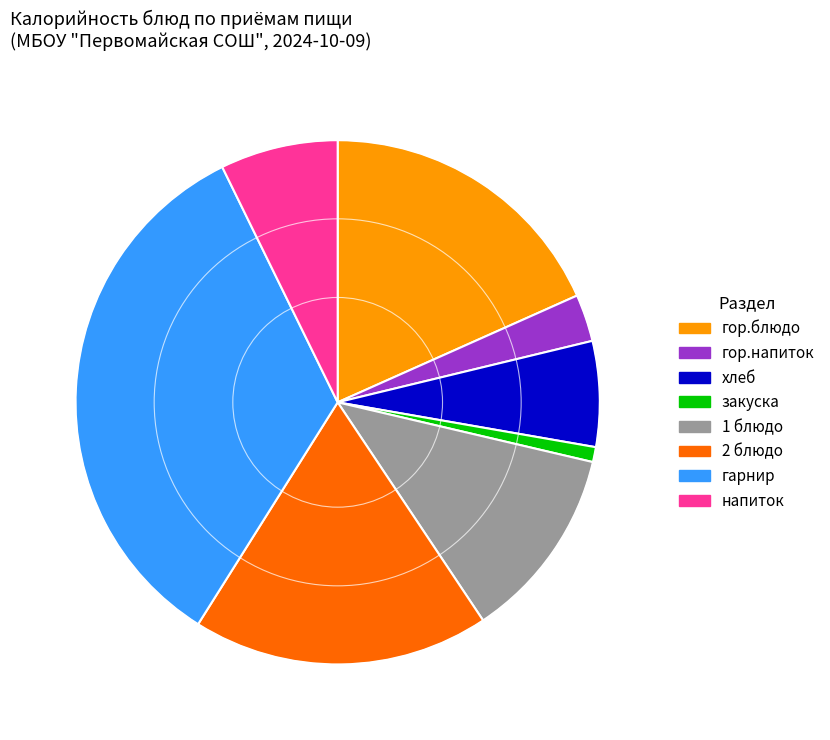

Which category has the smallest portion of the pie?

закуска